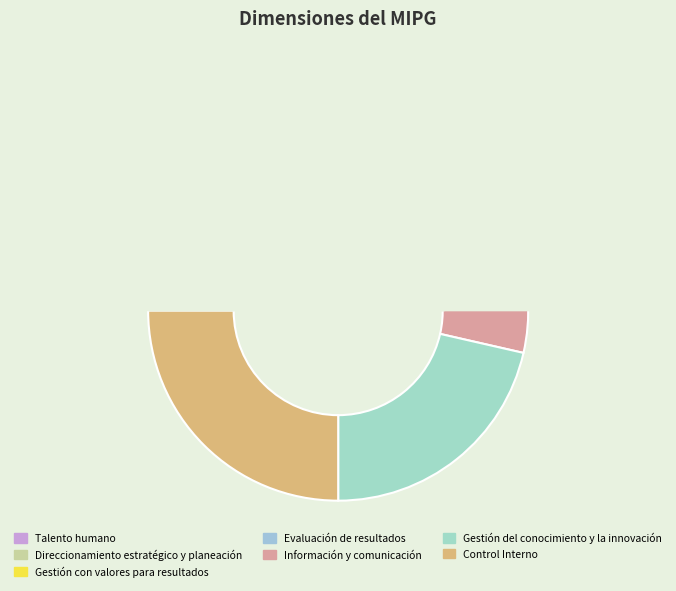

The Gestión del conocimiento y la innovación slice represents 21% of the pie. True or false?

True